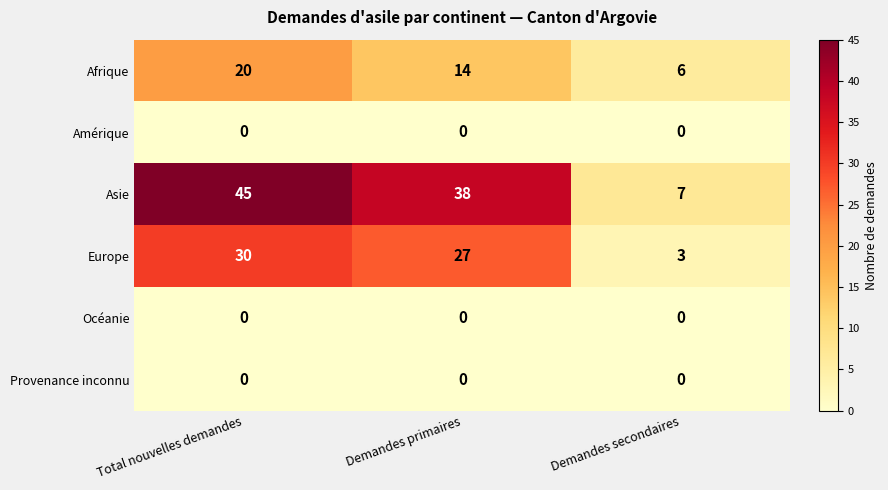

At which label does Europe first exceed 27?

Total nouvelles demandes